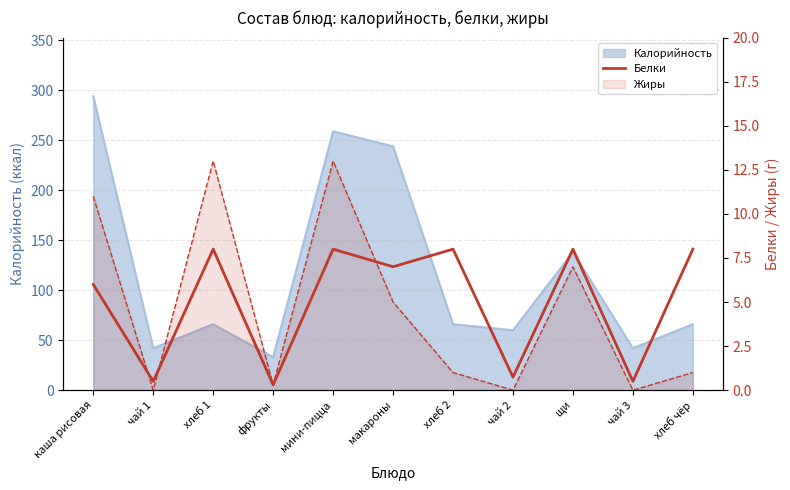

What is the label of the 6th point from the left?

макароны